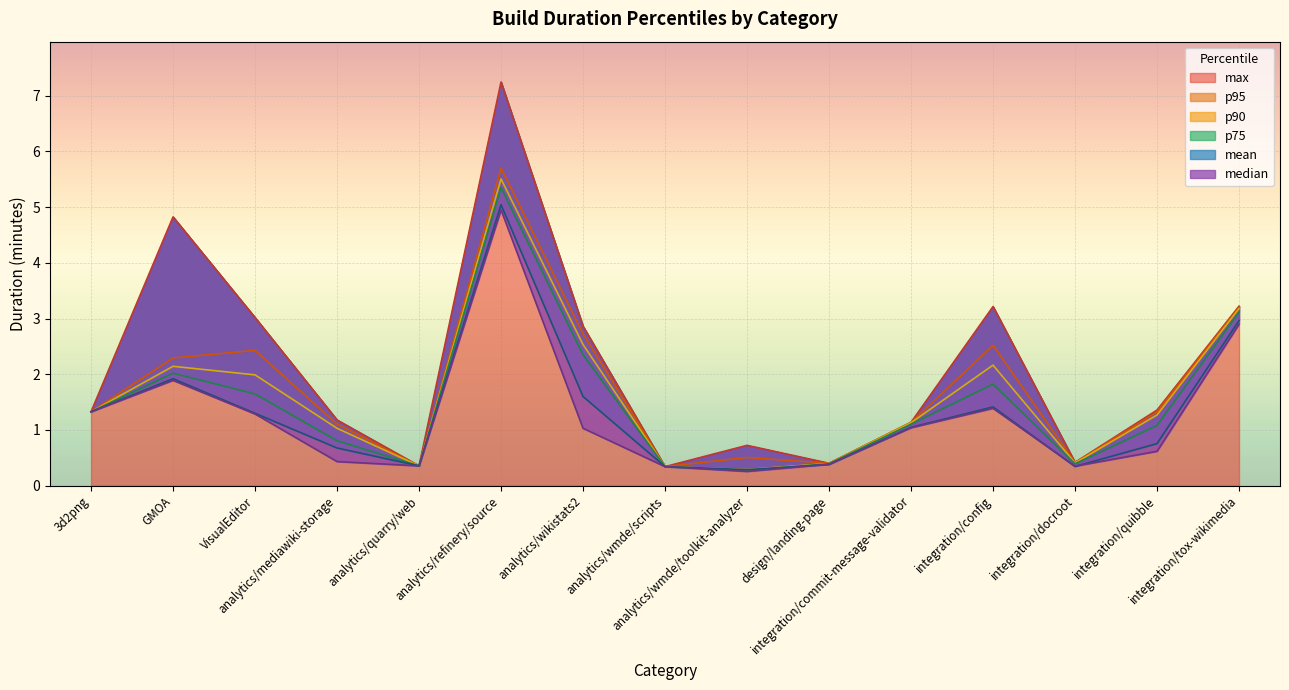

After their last crossing, which series has the higher values: median or mean?

mean